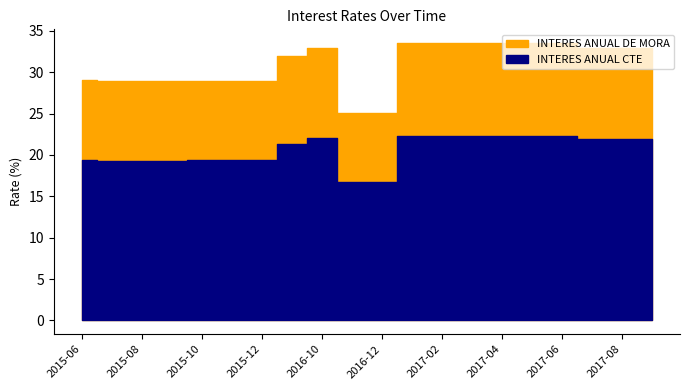

What is the label of the 9th point from the right?

2017-01